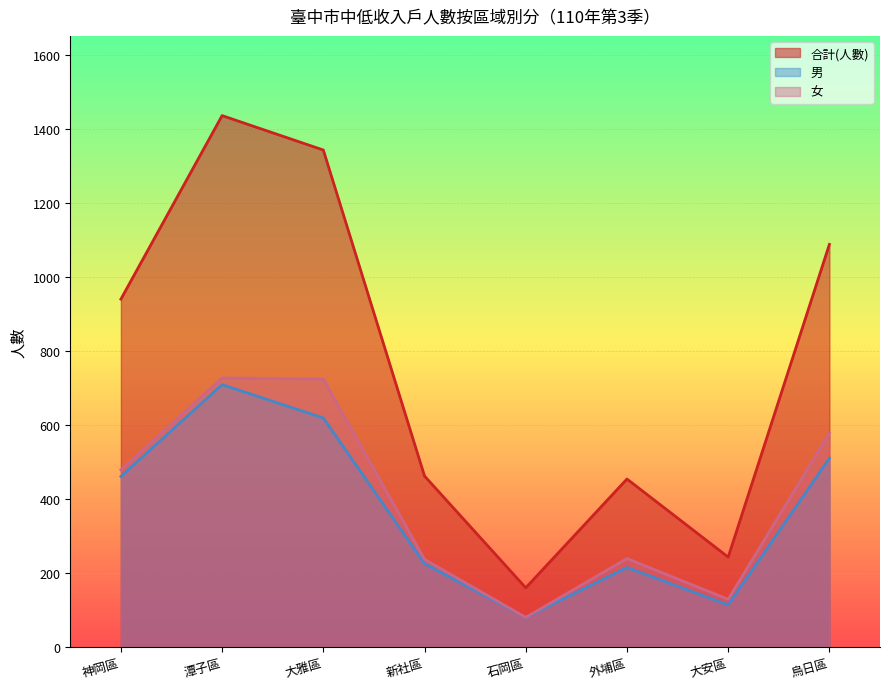

Reading left to right, list all the values displayed in this chart.

合計(人數): 神岡區=940	潭子區=1436	大雅區=1343	新社區=462	石岡區=160	外埔區=454	大安區=243	烏日區=1088
男: 神岡區=461	潭子區=709	大雅區=619	新社區=225	石岡區=80	外埔區=215	大安區=114	烏日區=510
女: 神岡區=479	潭子區=727	大雅區=724	新社區=237	石岡區=80	外埔區=239	大安區=129	烏日區=578